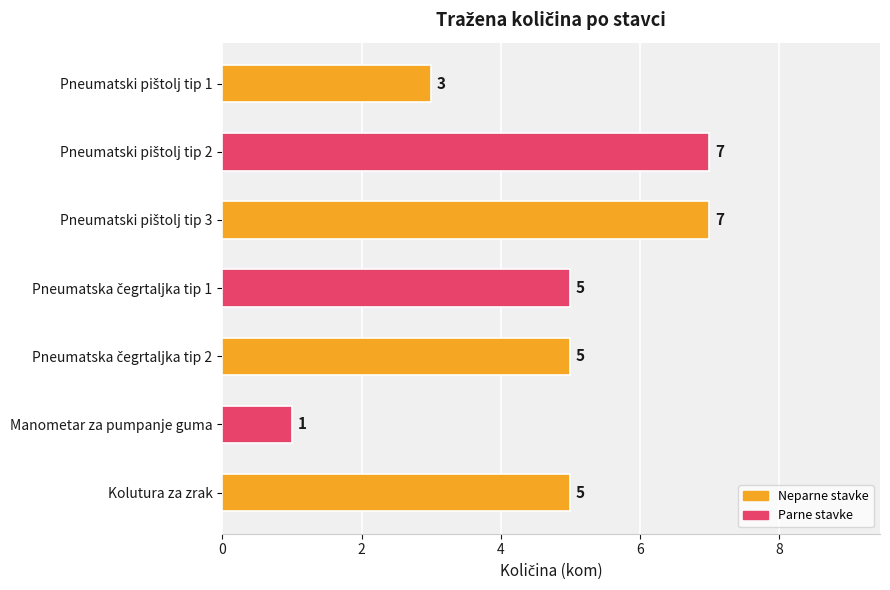

What is the minimum value shown in the chart?

1